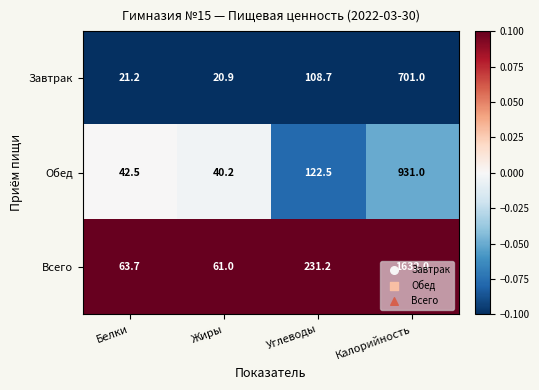

Which label corresponds to the largest value in the chart?

Калорийность